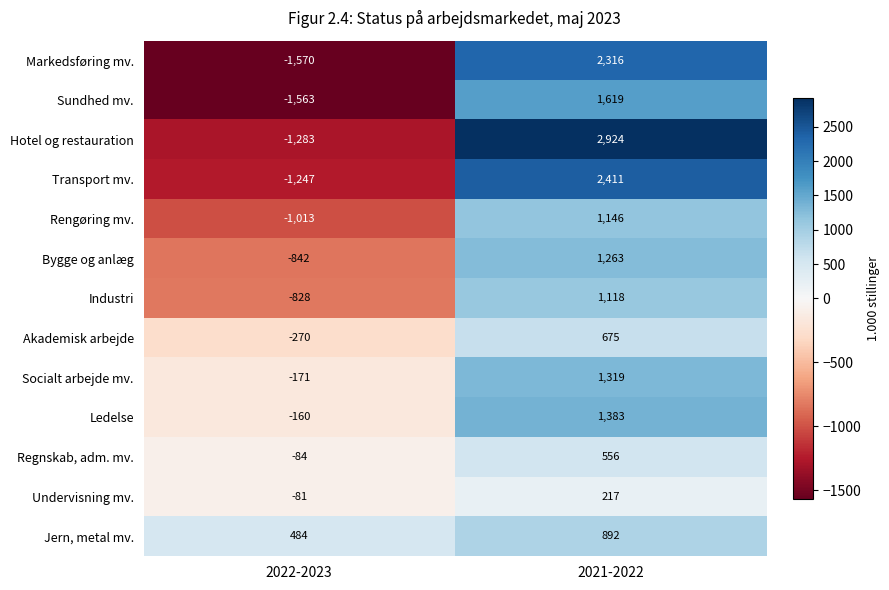

How many values in Hotel og restauration are below zero?

1